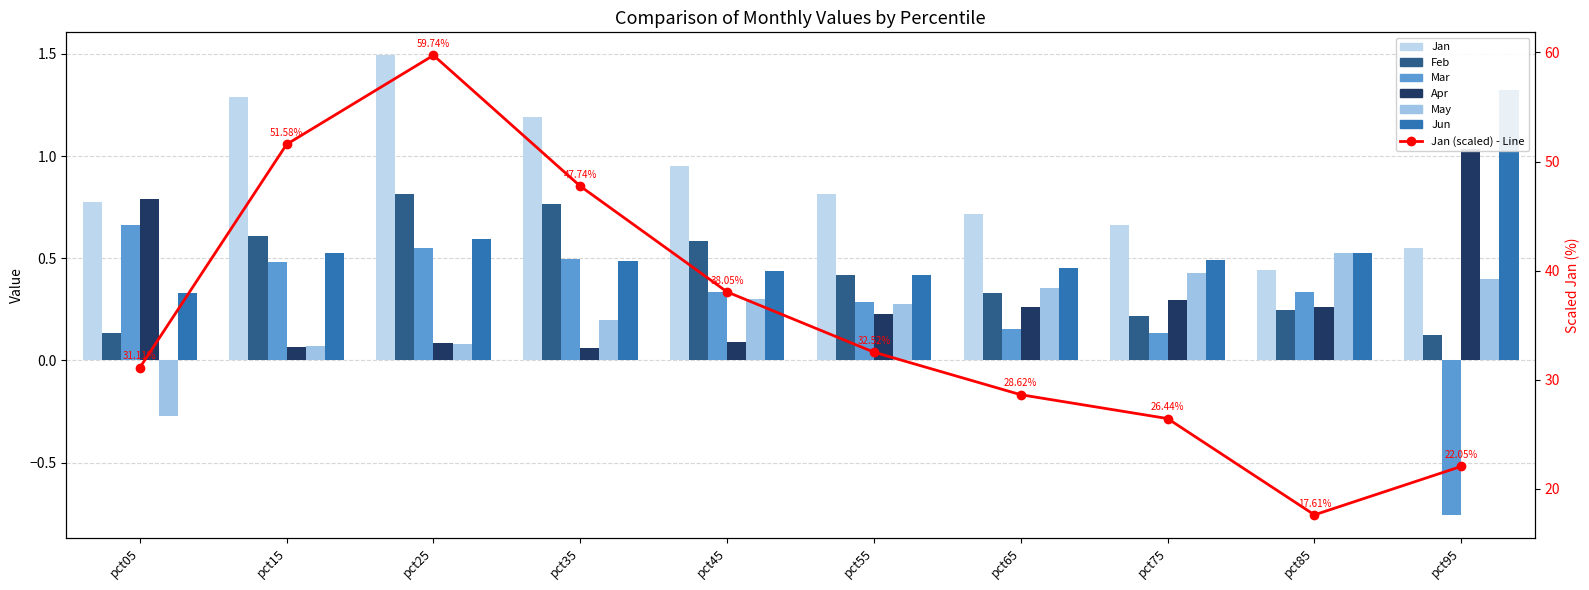

Is it true that Jan equals 0.5 at pct45?

False